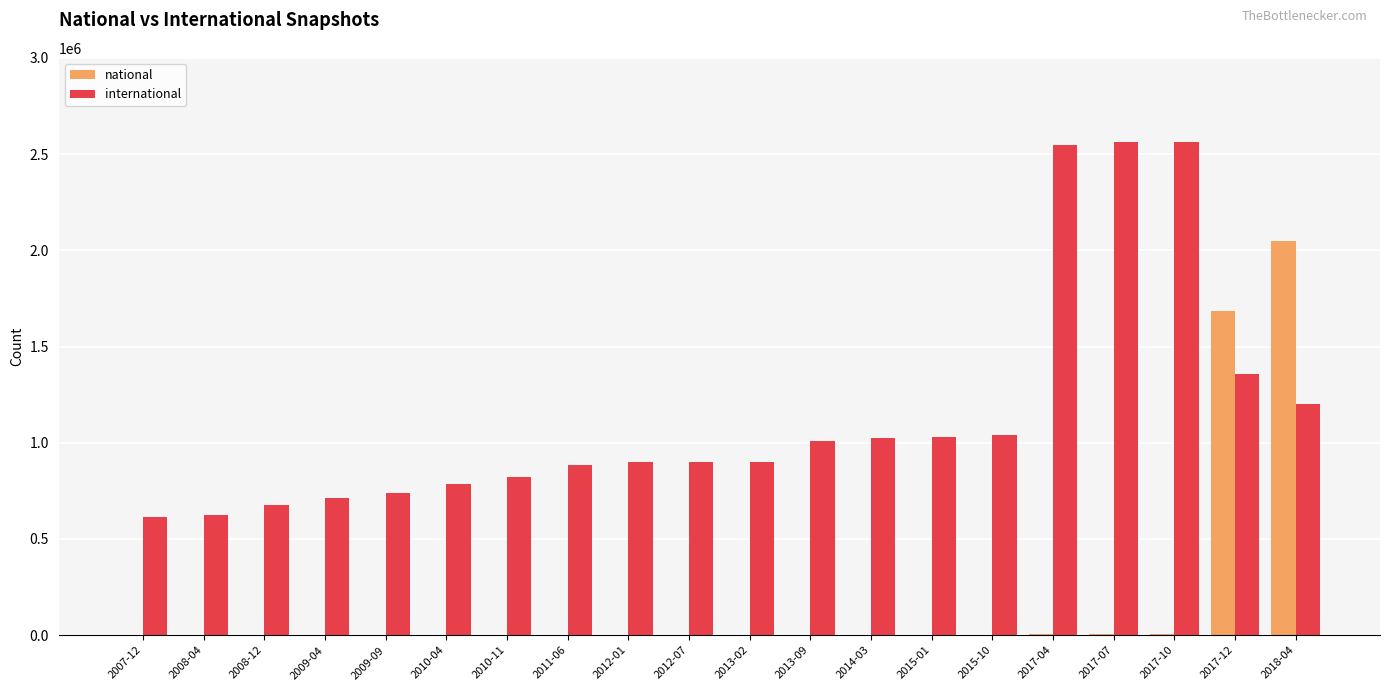

What is the sum of all national values?

3747496